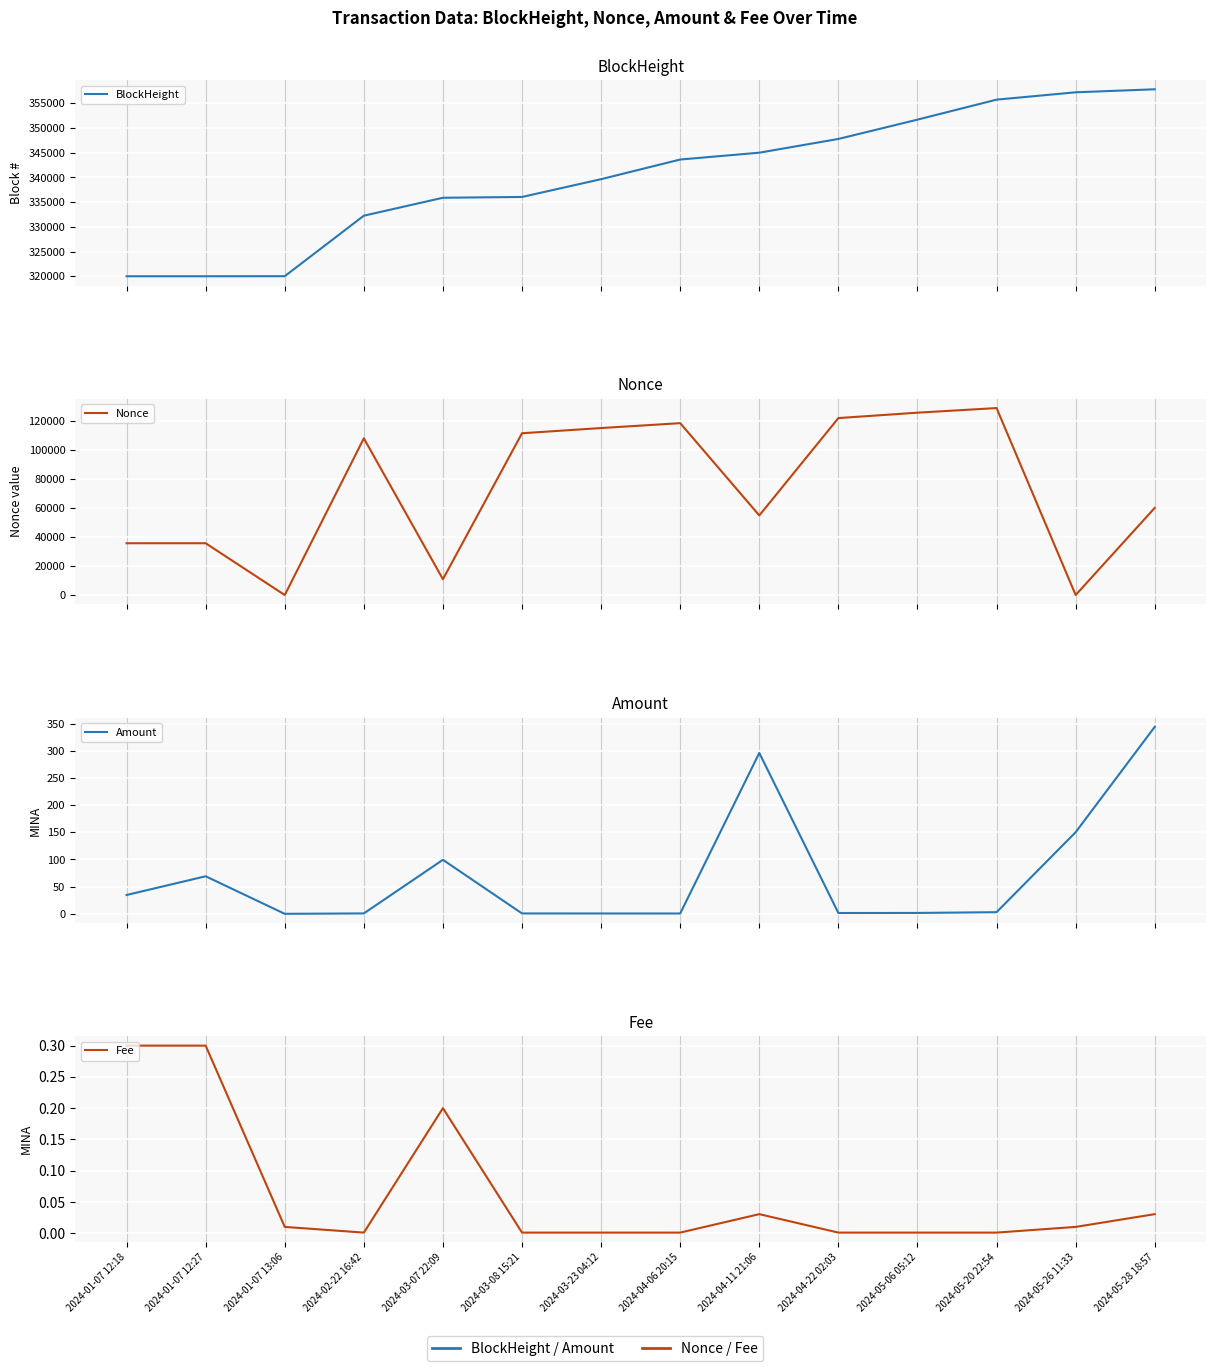

Reading right to left, what are all the values shown in this chart?

BlockHeight: 357839.0	357230.0	355743.0	351698.0	347791.0	345012.0	343627.0	339654.0	336054.0	335892.0	332265.0	320020.0	320010.0	320009.0
Nonce: 60135.0	2.0	128982.0	125807.0	122081.0	54918.0	118573.0	115202.0	111613.0	10925.0	108092.0	0.0	35735.0	35731.0
Amount: 344.1	150.2	3.0	1.6	1.5	296.1	0.6	0.6	0.7	99.4	0.7	0.0	69.1	34.6
Fee: 0.0	0.0	0.0	0.0	0.0	0.0	0.0	0.0	0.0	0.2	0.0	0.0	0.3	0.3